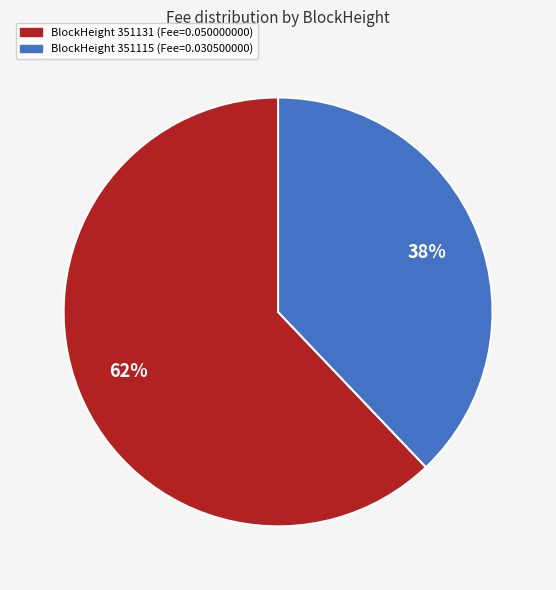

To the nearest percent, what is the difference between the largest and smallest slice percentages?

24%